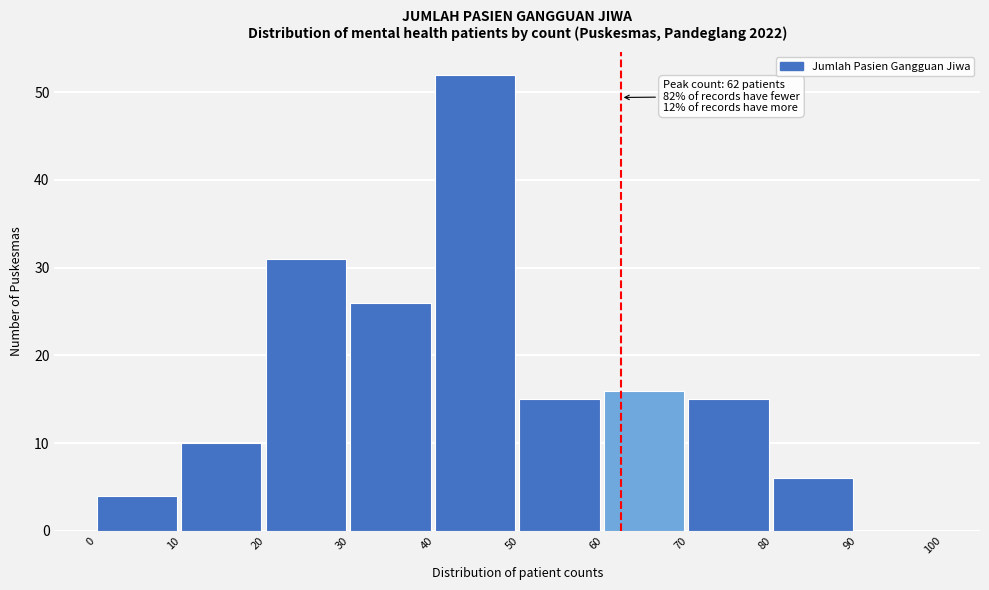

Over which range of the x-axis is the bar tallest?

40 to 50